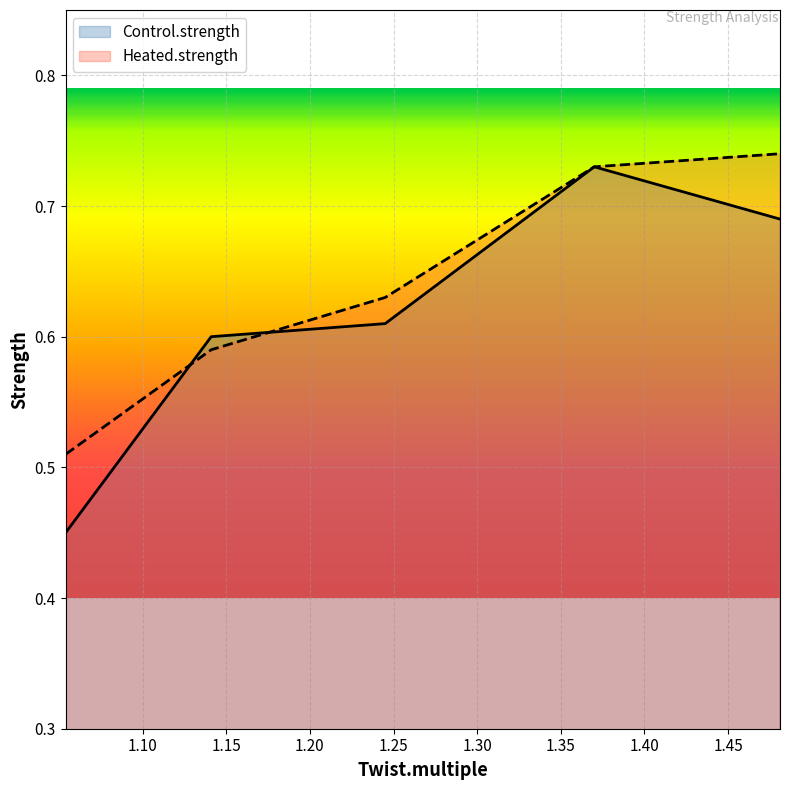

What is the sum of the Heated.strength values at 1.37 and 1.481?

1.5